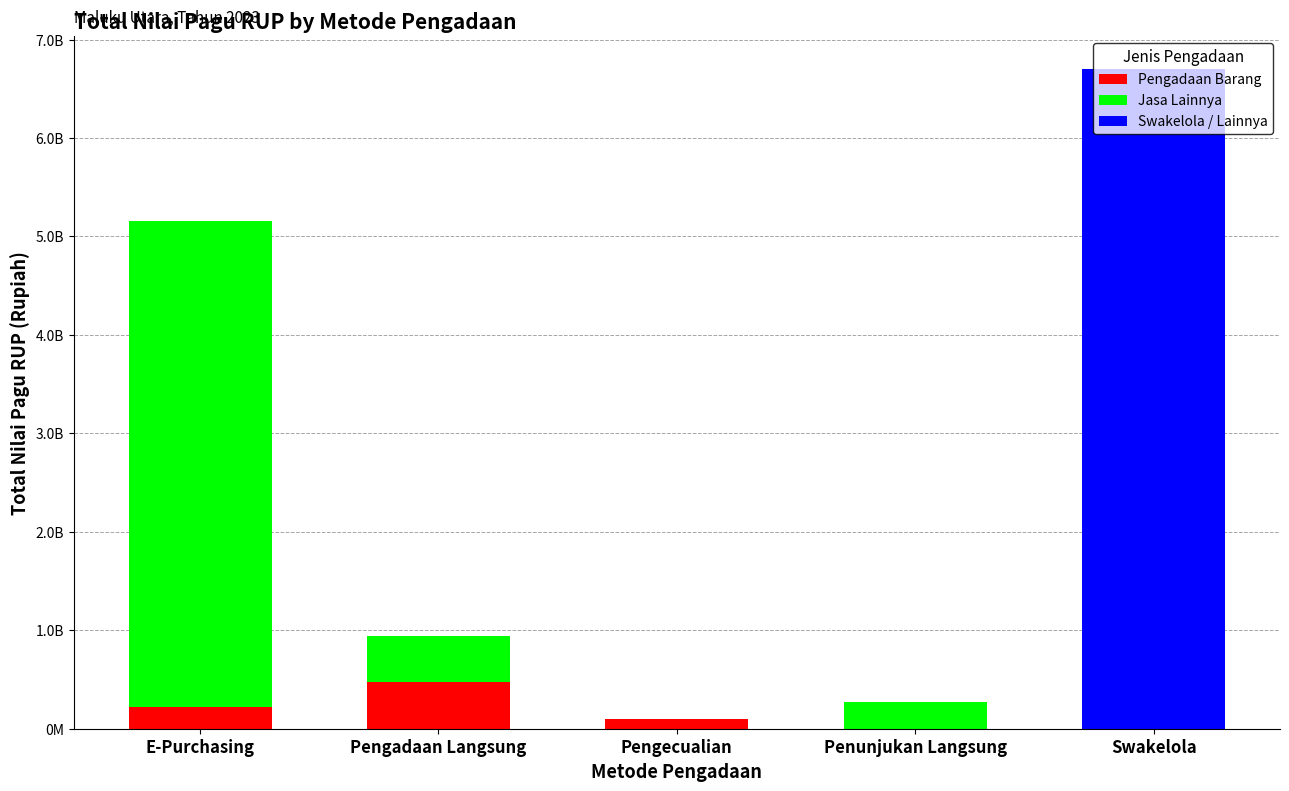

How many Pengadaan Barang values are between 0 and 223949620?

4